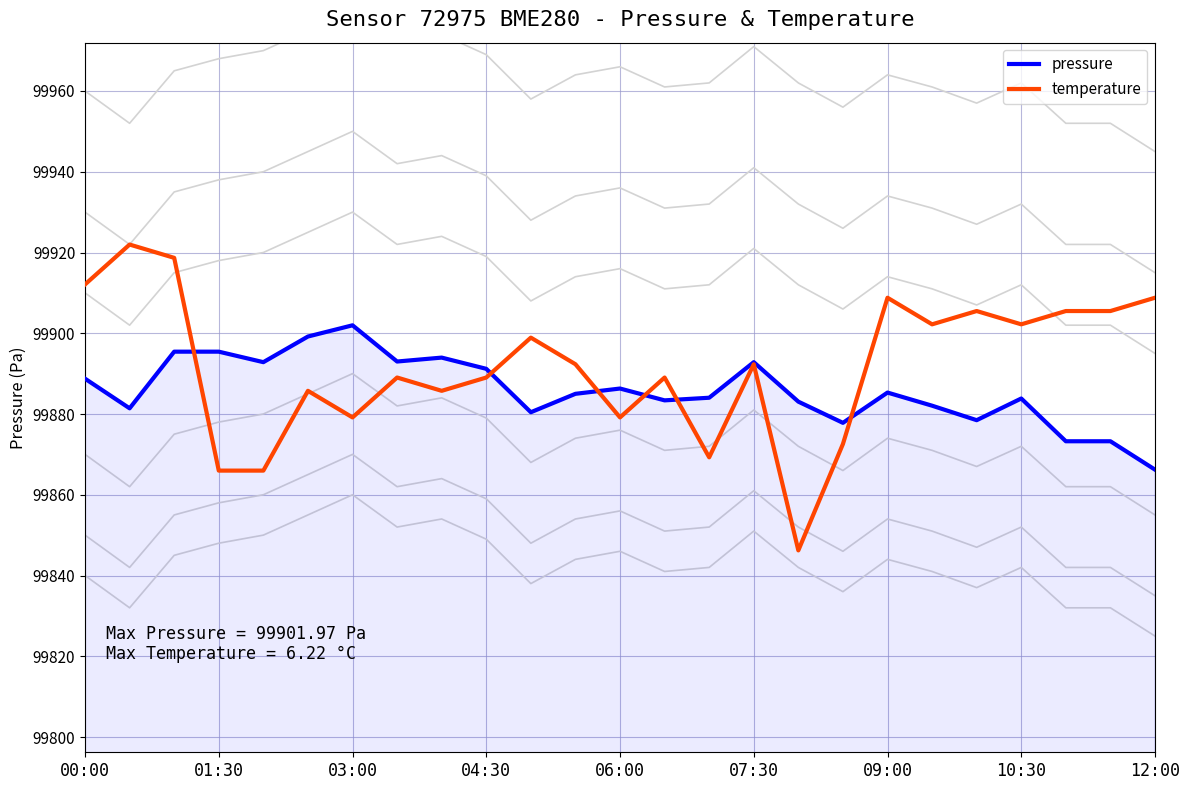

What is the difference between the temperature values at 00:00 and 12:00?

3.3